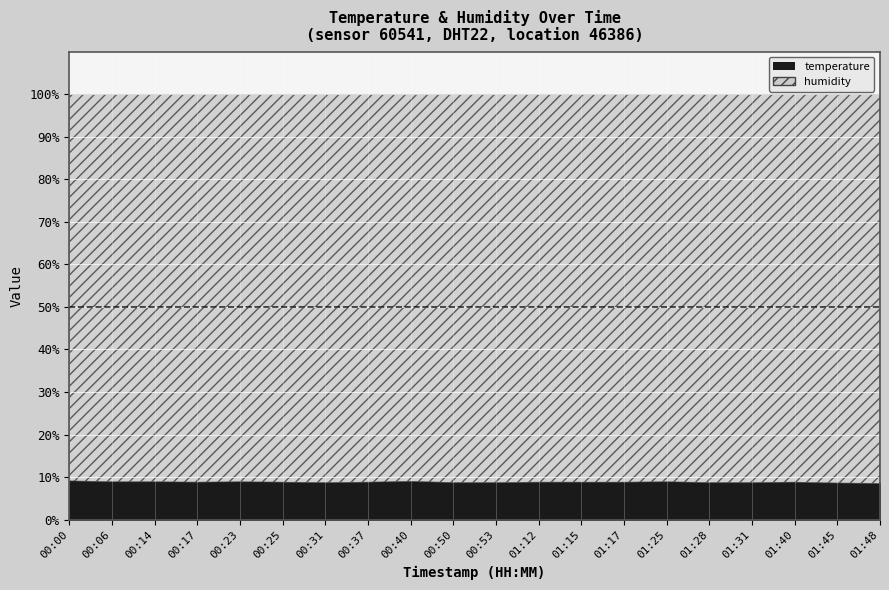

List the labels in order of temperature value, largest first.

00:00, 00:40, 00:06, 00:14, 00:23, 01:25, 00:17, 00:25, 00:37, 01:12, 01:15, 01:17, 01:40, 00:31, 00:50, 00:53, 01:28, 01:31, 01:45, 01:48